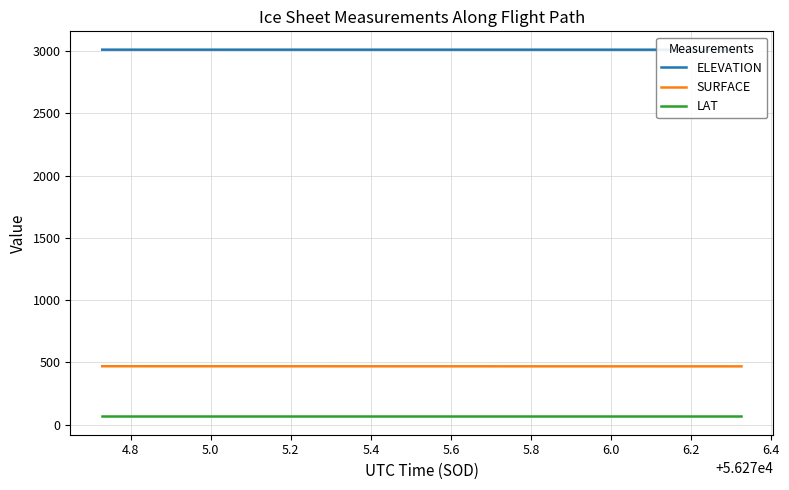

What is the sum of all ELEVATION values?

120434.1